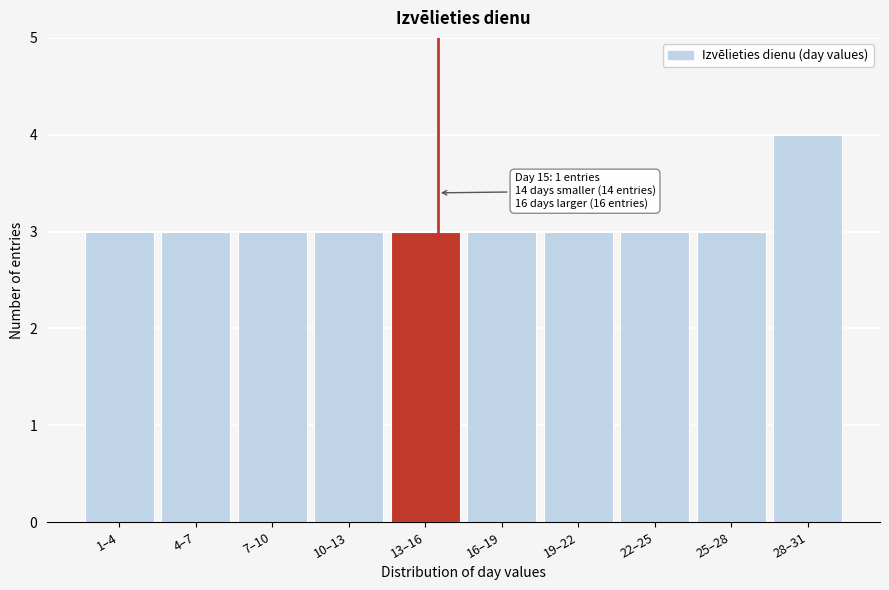

Reading left to right, what are all the values shown in this chart?

3	3	3	3	3	3	3	3	3	4